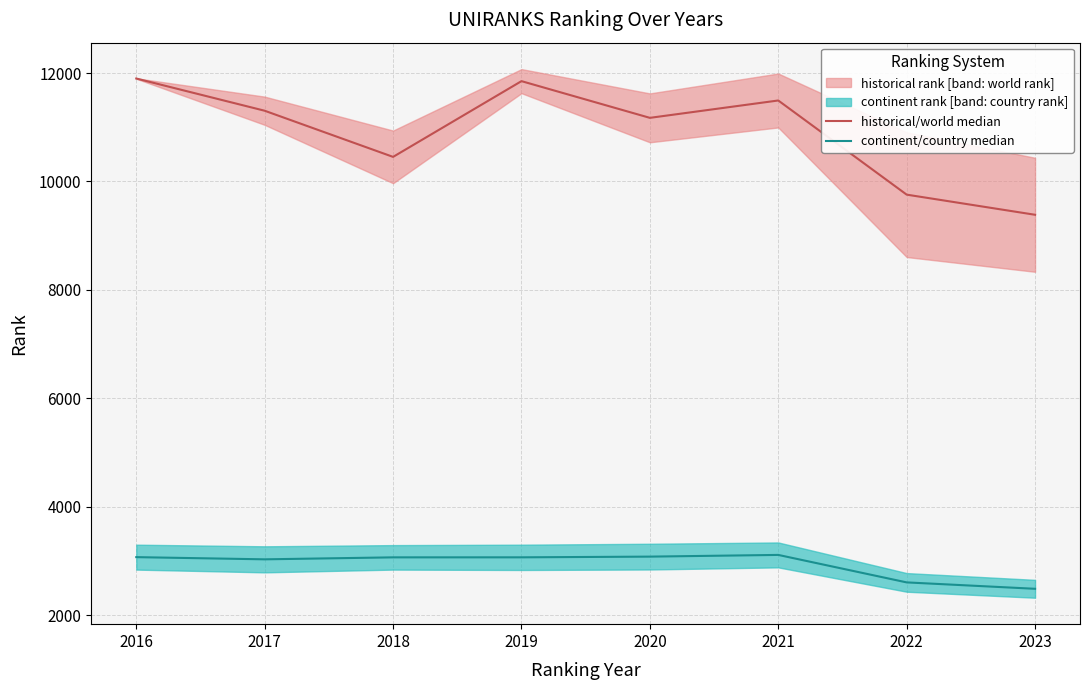

What is the total value across all series at 2023?

11868.8